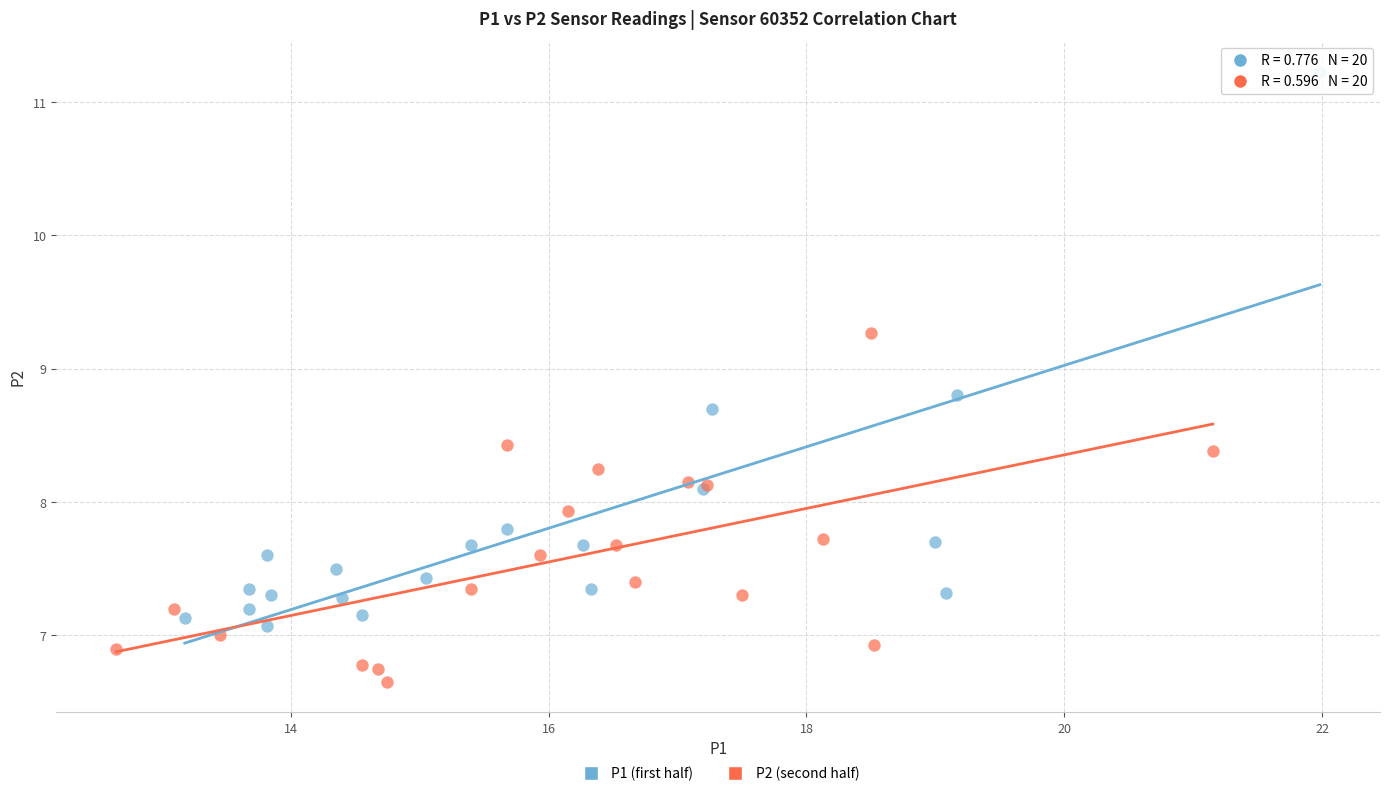

Which series reaches the maximum Y coordinate?

P1 (first half)